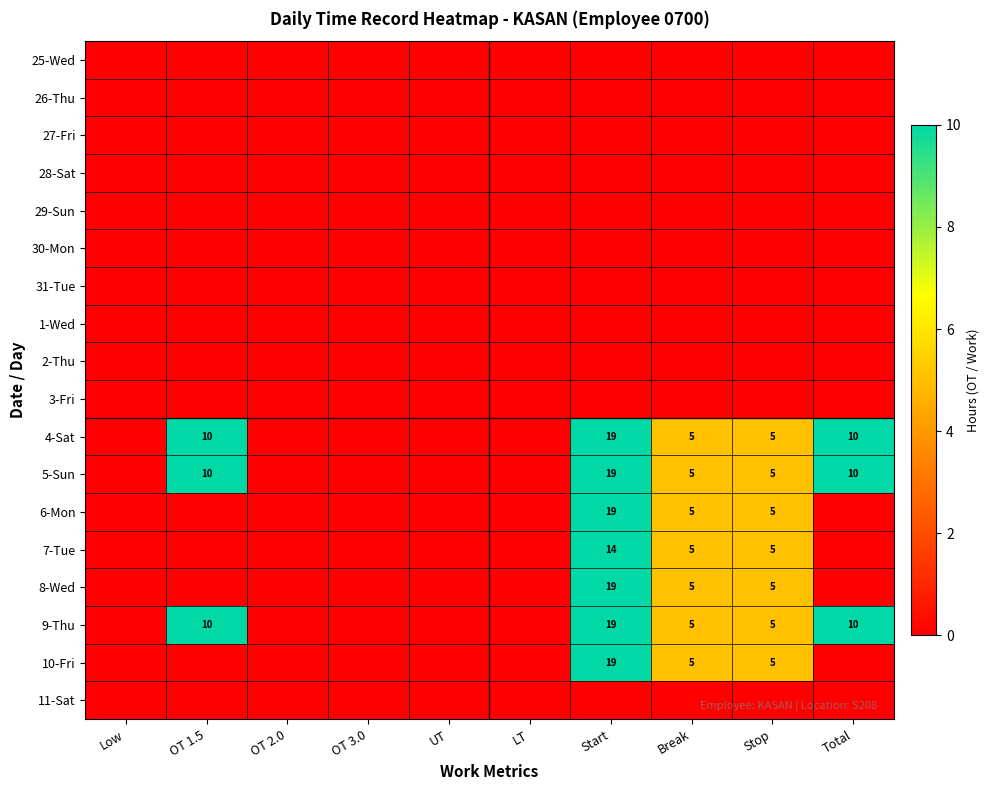

The value of 8-Wed at Stop is 8. True or false?

False